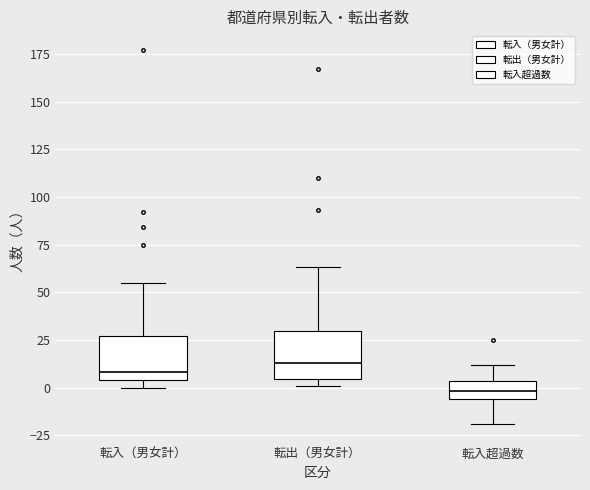

Where is the upper edge of the box for 転出（男女計） on the y-axis? The values are not printed on the chart, so give them approximately, as read against the axis.

30